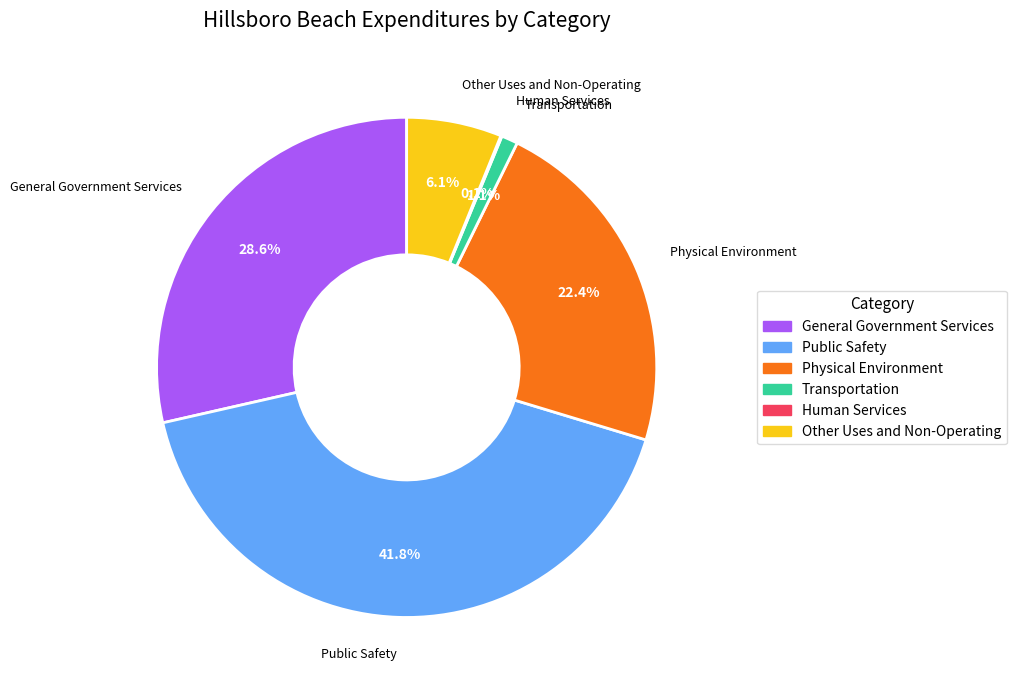

Does any single category account for the majority?

No